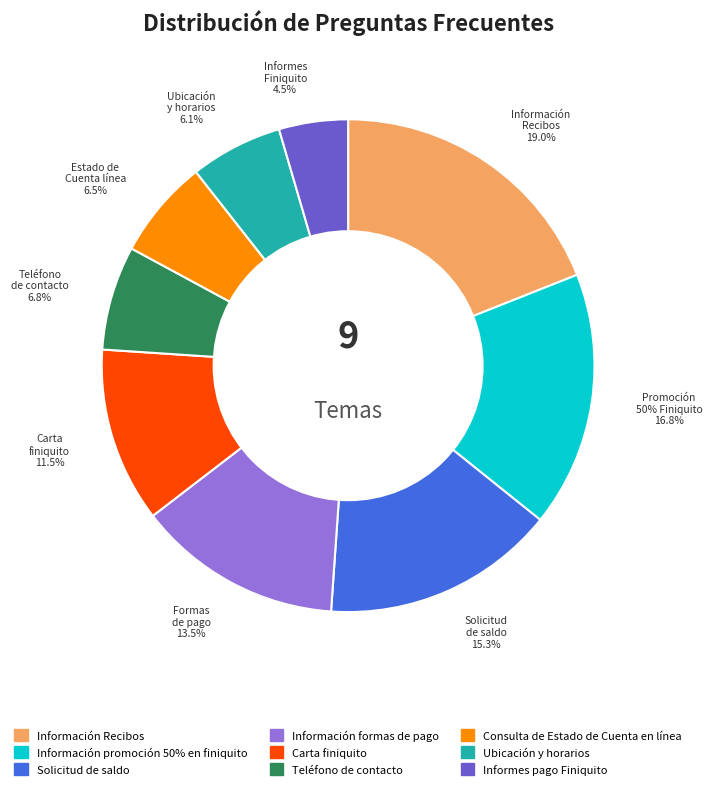

Approximately how many times larger is the value at Informes pago Finiquito compared to Solicitud de saldo?

0.3